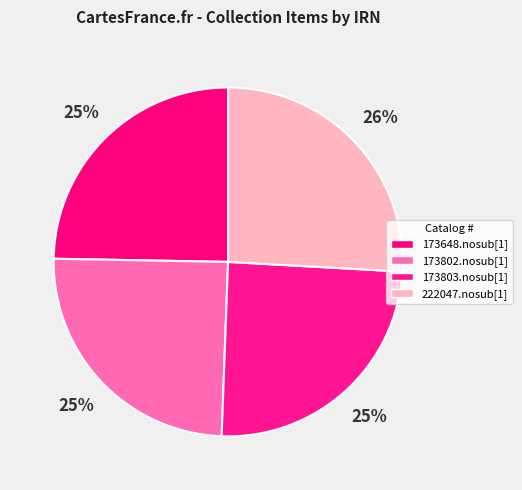

Which has a higher value, 222047.nosub[1] or 173802.nosub[1]?

222047.nosub[1]